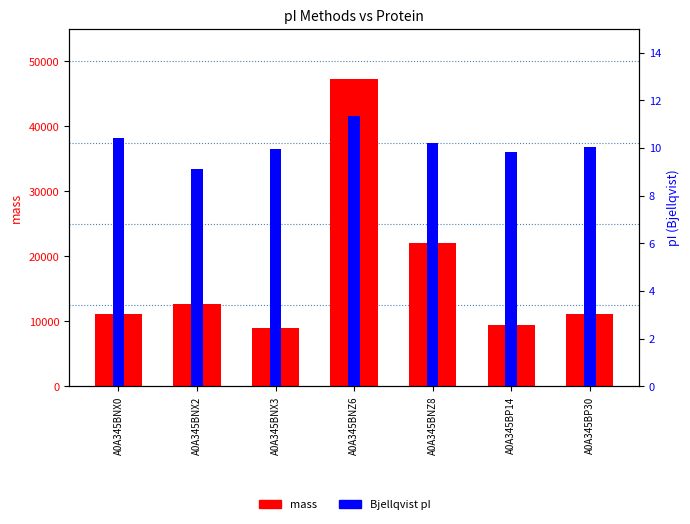

Does the chart contain any negative values?

No